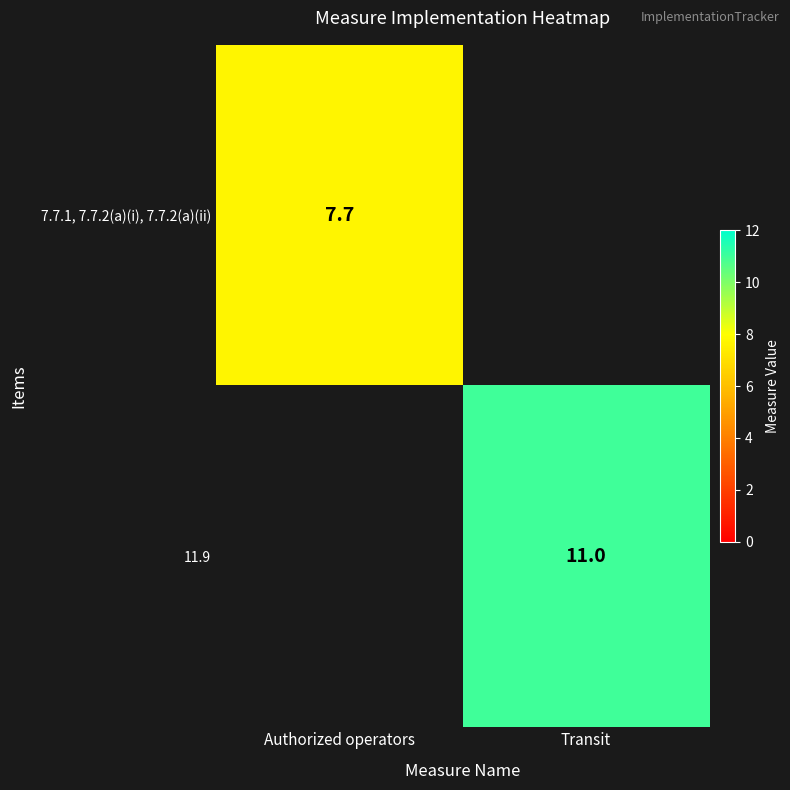

The 11.9 series shows 11.0 at Transit. True or false?

True